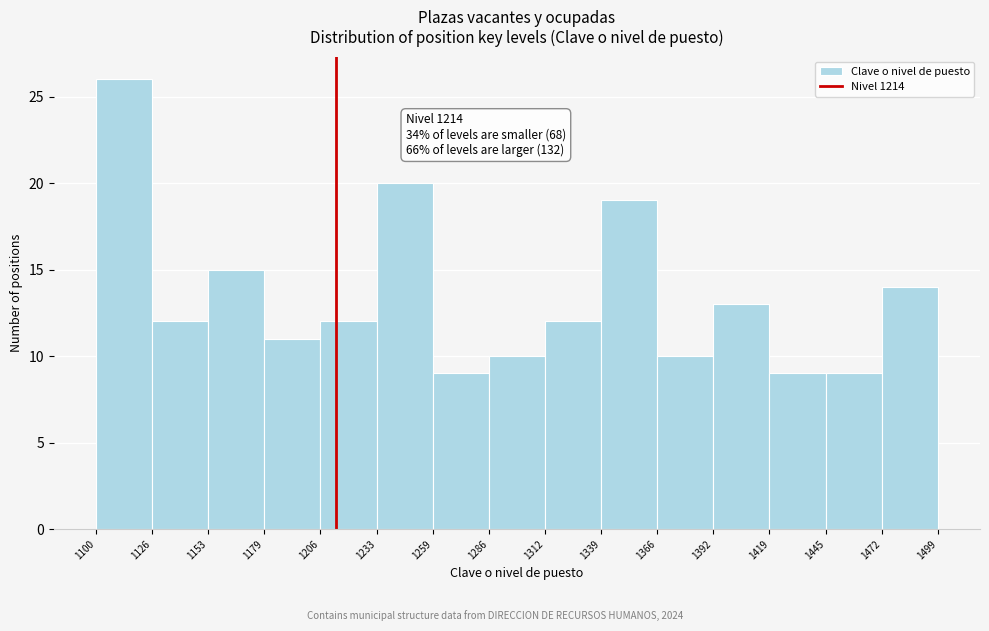

Over which range of the x-axis is the bar tallest?

1100 to 1126